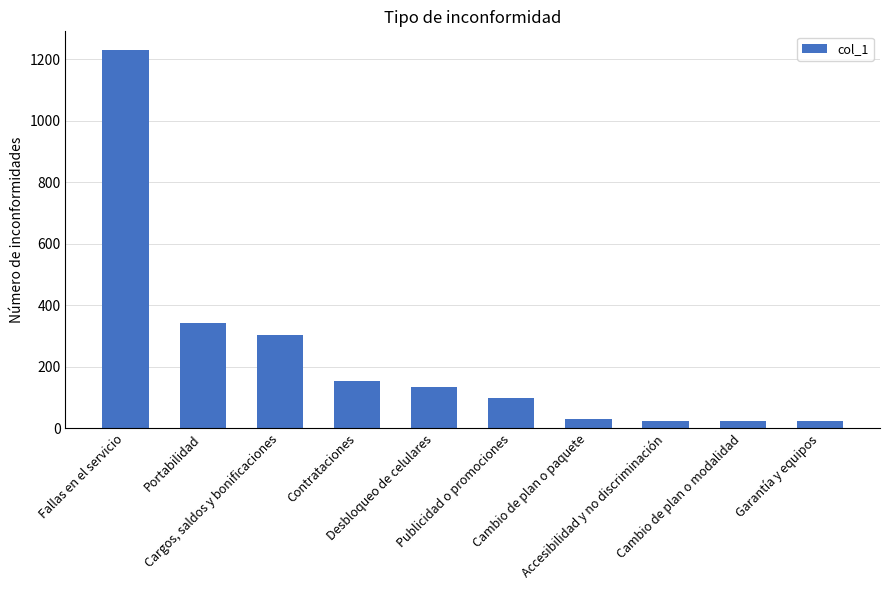

What is the value of the 5th bar from the left?

136